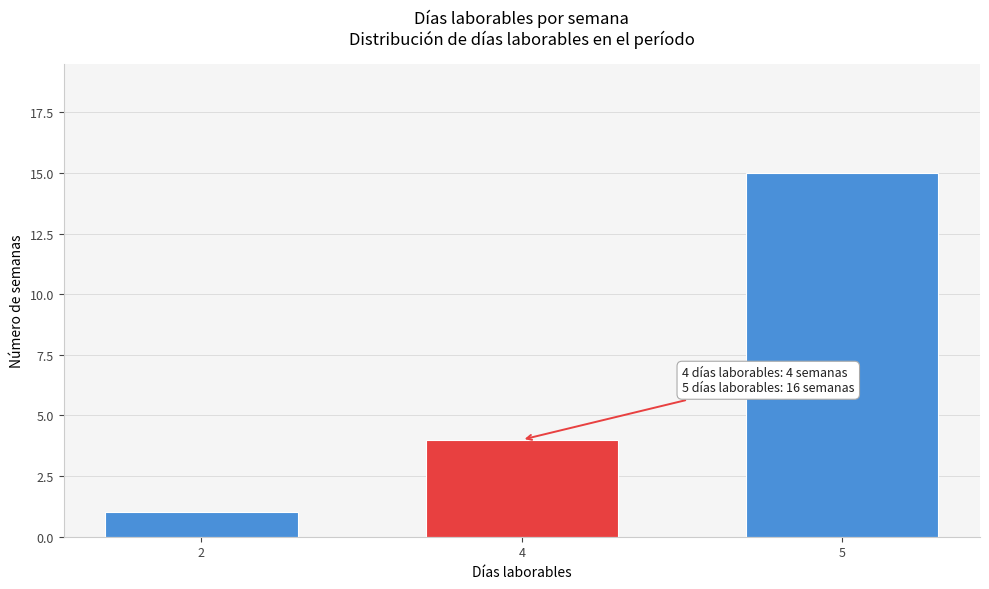

Reading left to right, extract all data points from this chart.

1	4	15